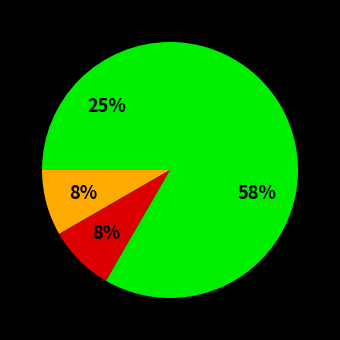

How many slices are in this pie chart?

4